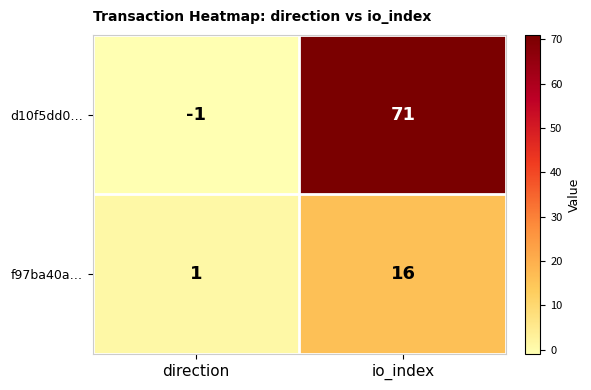

True or false: d10f5dd0… has a value of 71 at io_index.

True